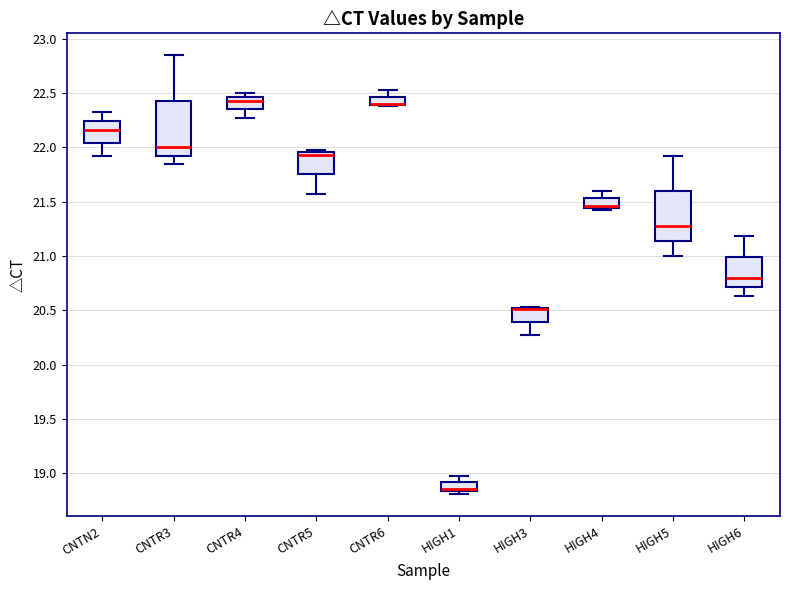

Where is the lower edge of the box for CNTN2 on the y-axis? The values are not printed on the chart, so give them approximately, as read against the axis.

22.05